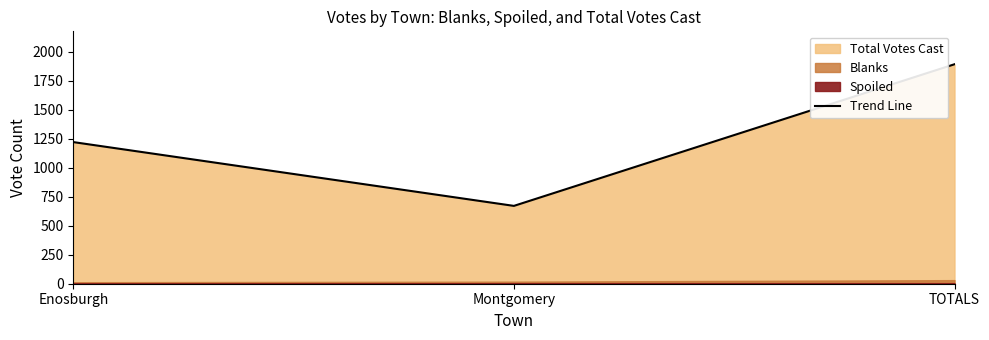

What is the sum of all values?

3784